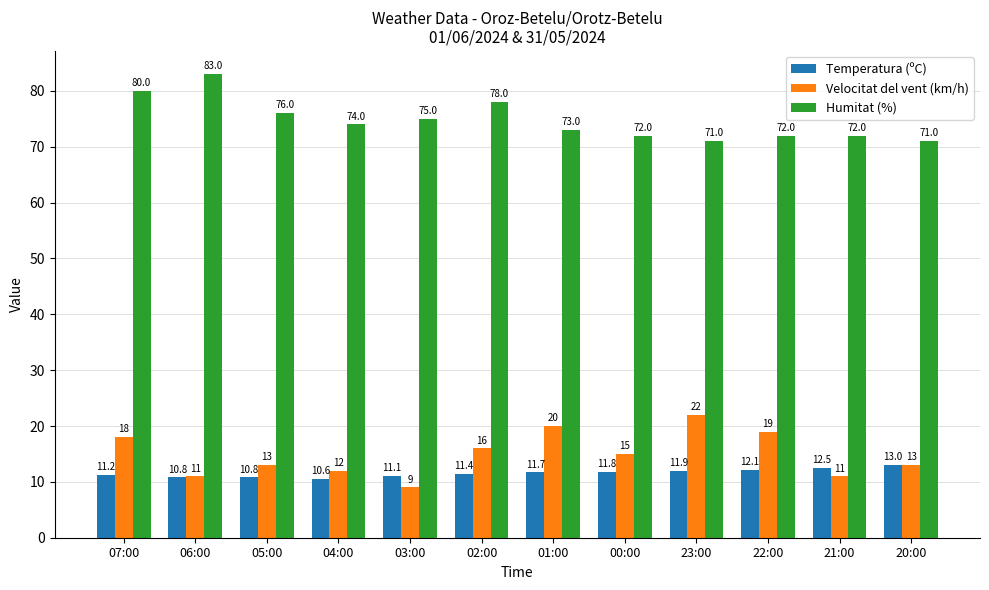

Are the bars grouped side by side (vs. stacked)?

Yes